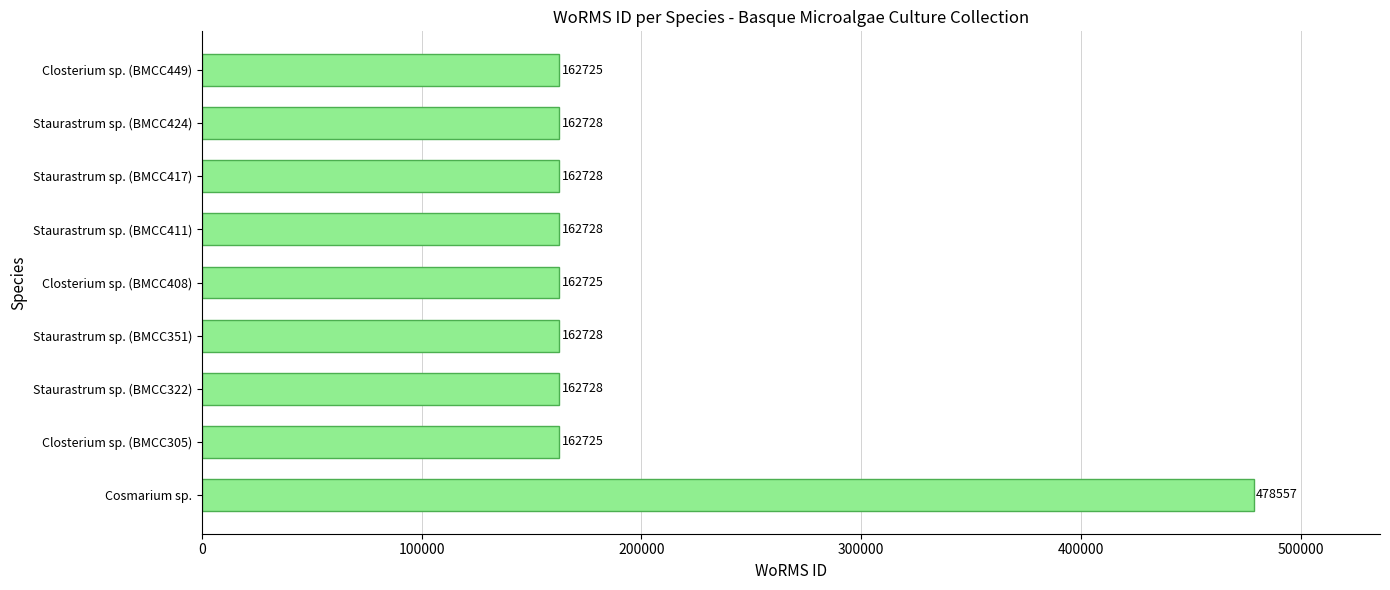

The chart shows a value of 262699 at Staurastrum sp. (BMCC322). True or false?

False